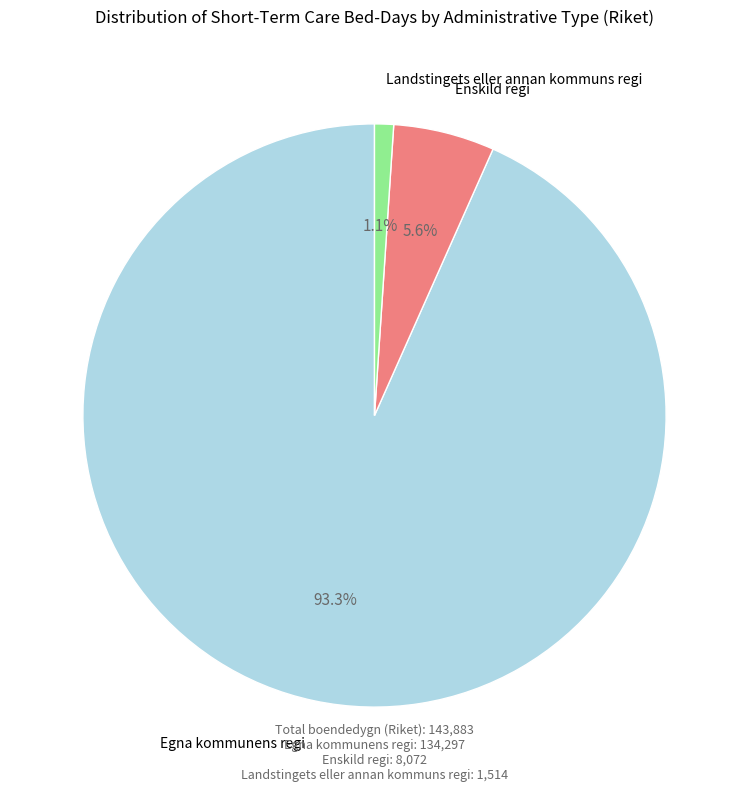

Is there any slice that represents more than half of the pie?

Yes